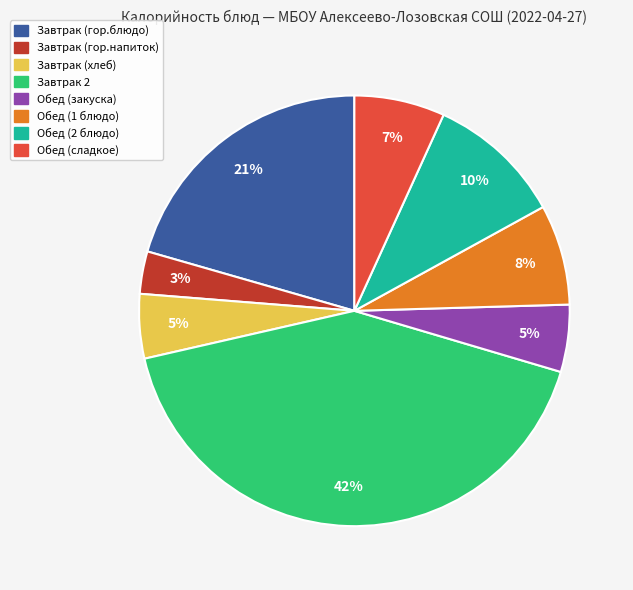

Which has a higher value, Завтрак 2 or Обед (1 блюдо)?

Завтрак 2